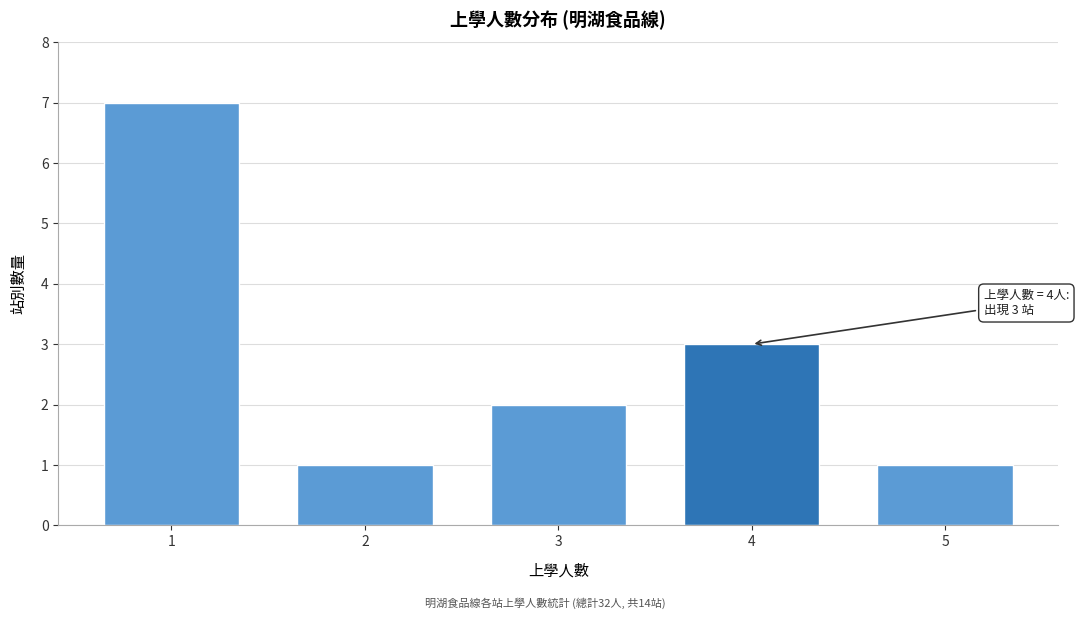

Reading left to right, transcribe all the data shown in this chart.

1=7	2=1	3=2	4=3	5=1